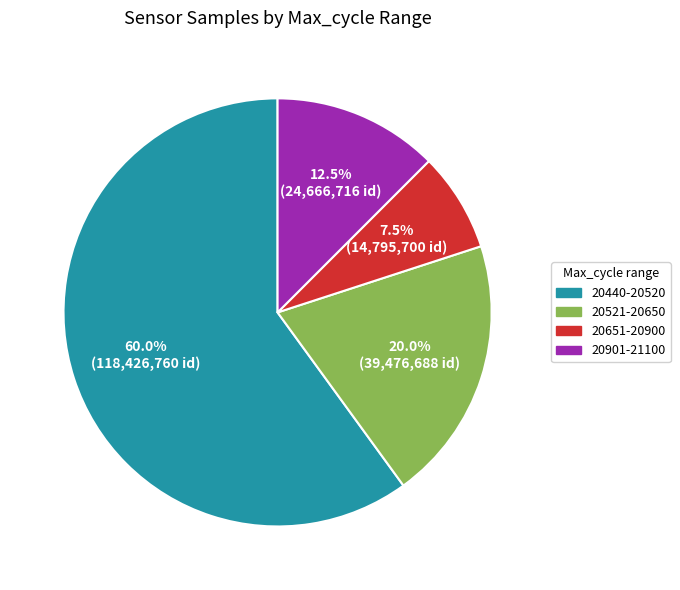

Is there a majority slice in this chart?

Yes